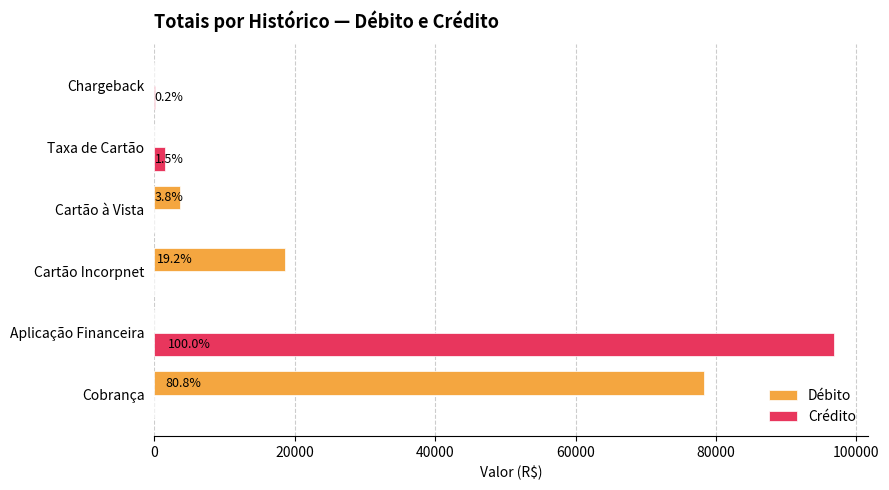

What are all the series names shown in the legend?

Débito, Crédito